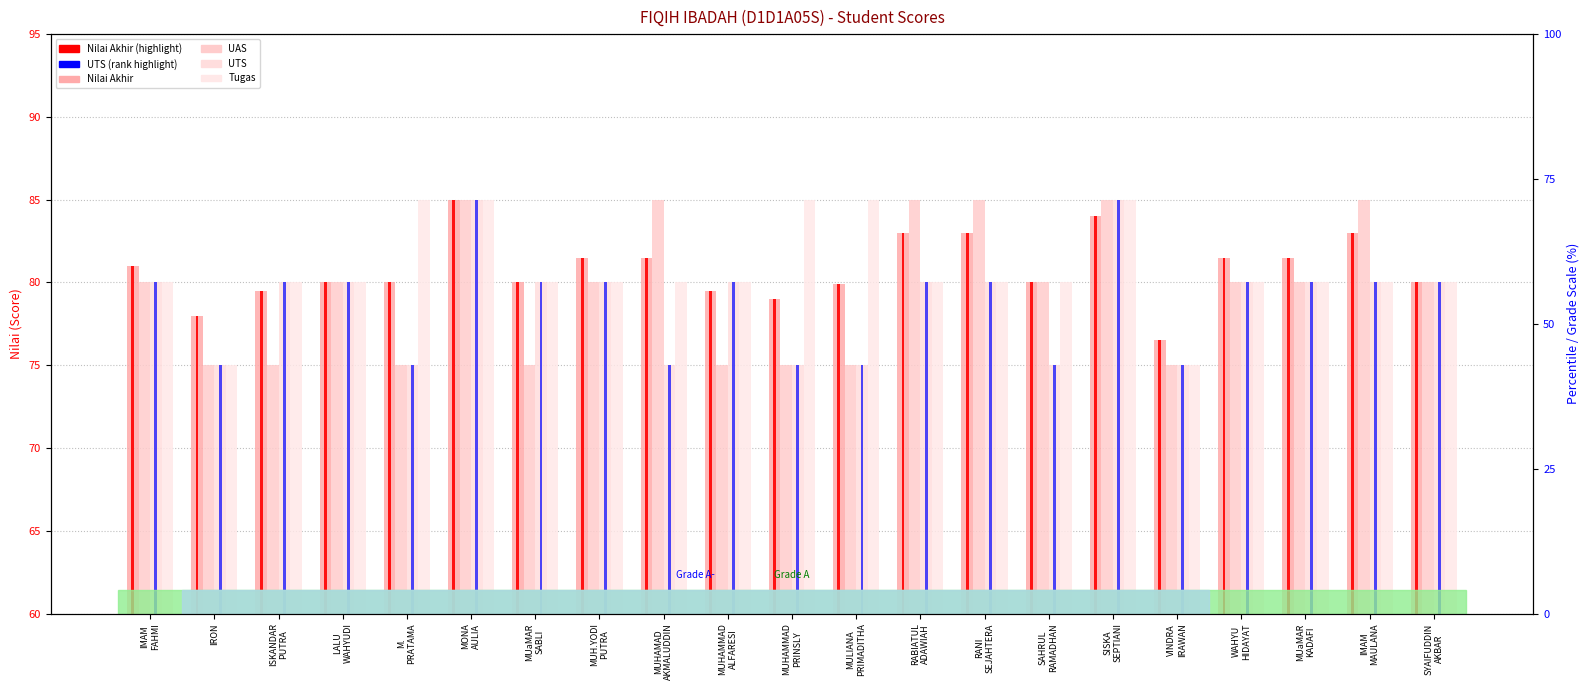

Which category has the lowest value across all series?

IRON